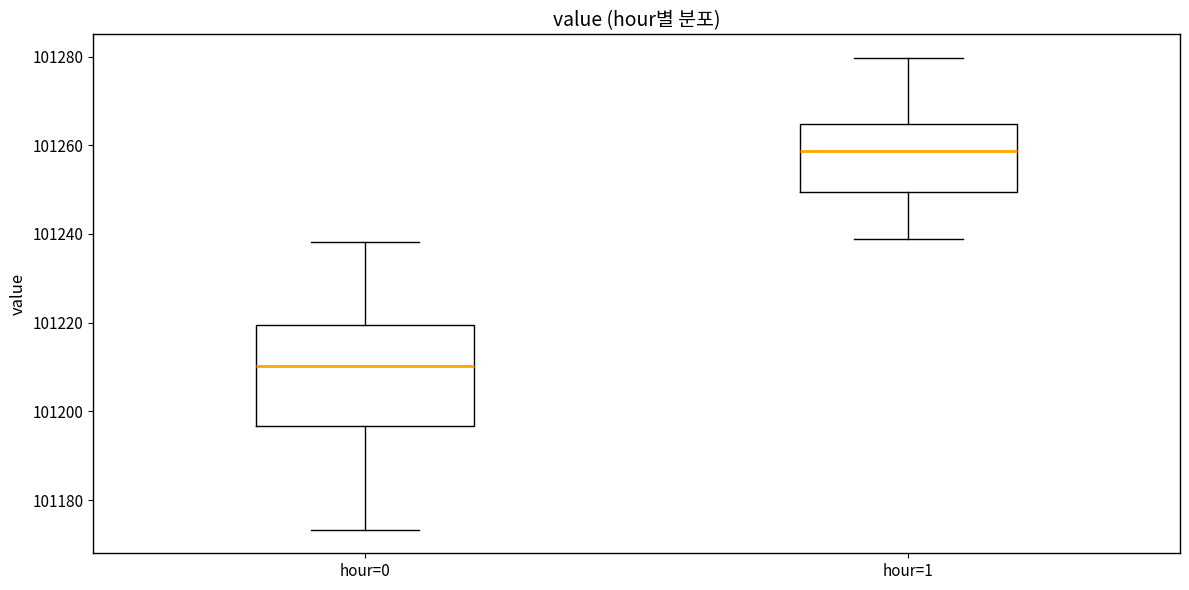

Which box has the highest median line?

hour=1